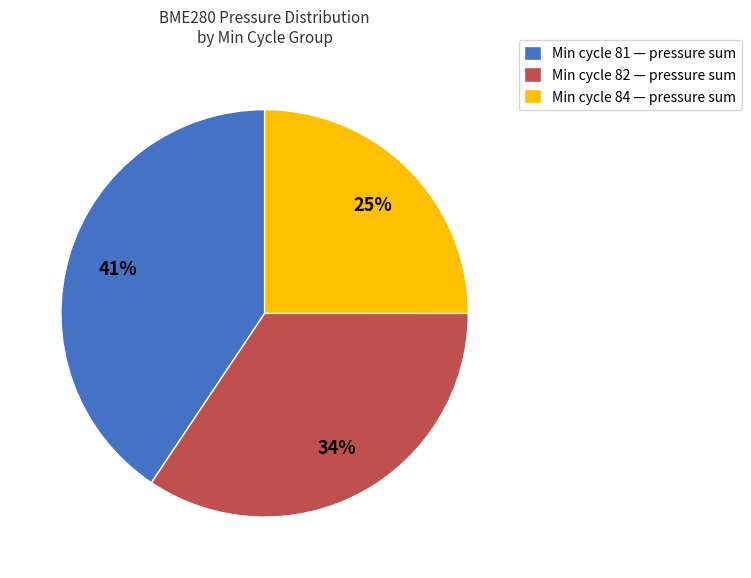

Is there any slice that represents more than half of the pie?

No